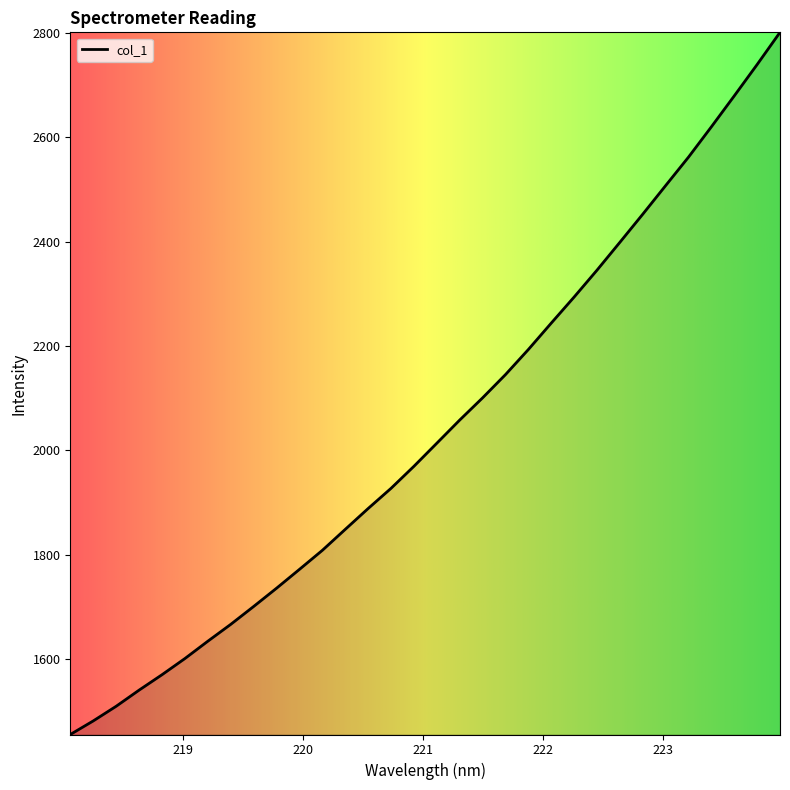

What is the difference between the maximum and minimum values?

1346.7